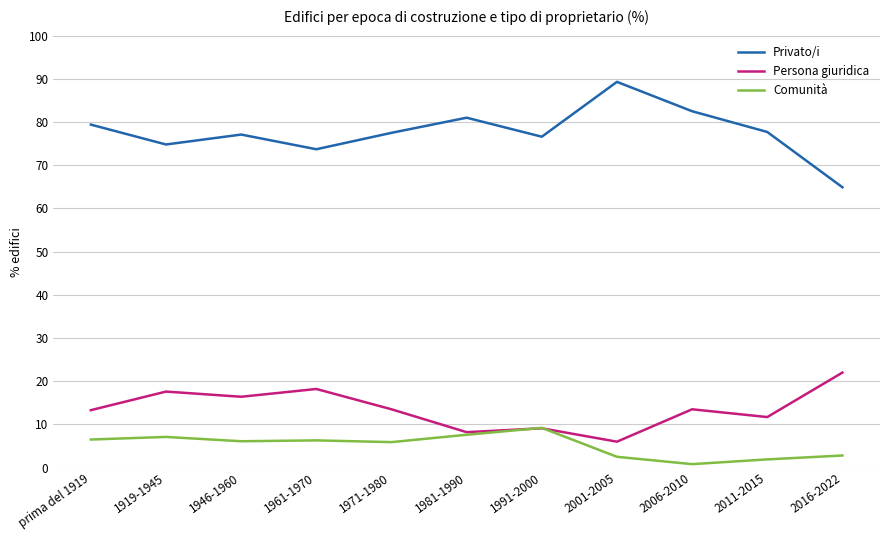

True or false: Privato/i and Persona giuridica cross at least once.

False